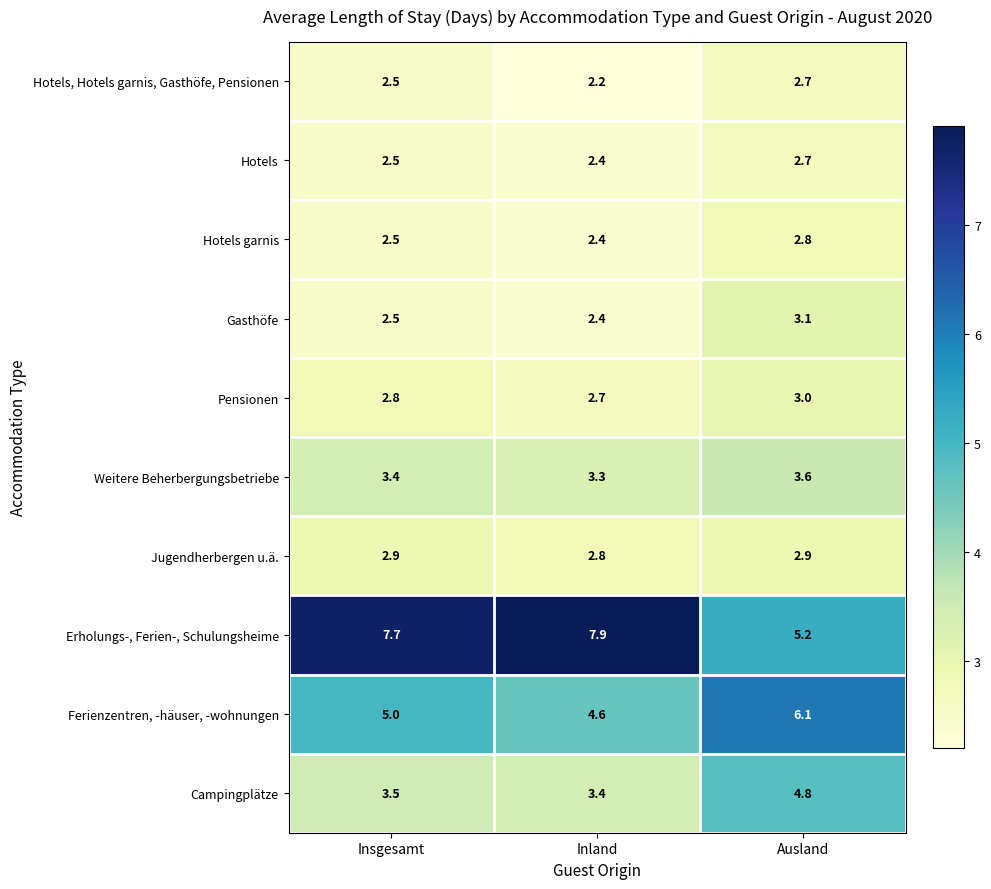

Rank the categories by Hotels value from highest to lowest.

Ausland, Insgesamt, Inland